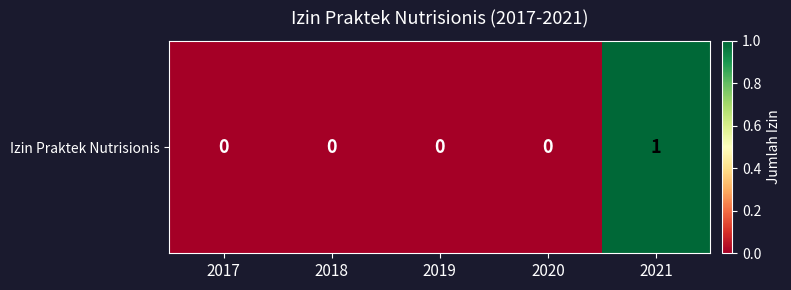

Reading right to left, extract all data points from this chart.

1	0	0	0	0